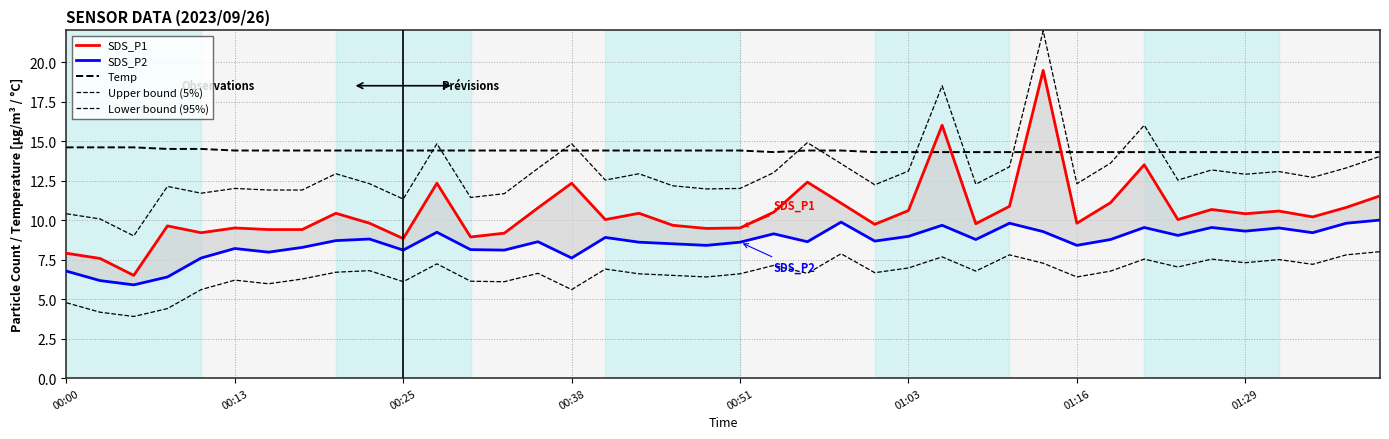

In Temp, how many points are lower than both neighbors (excluding endpoints)?

1